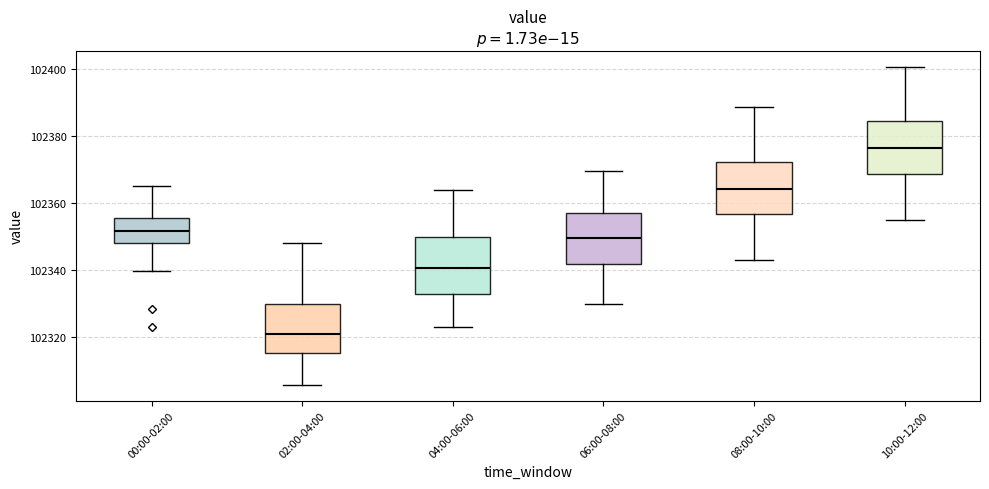

Reading left to right, transcribe this box plot: for each box, give where its median line is, the range the box spans, and where its two whiskers end, as read against the y-axis. The values are not printed on the chart, so give them approximately, as read against the axis.

00:00-02:00: median 102352, box 102348 to 102356, whiskers 102340 to 102366
02:00-04:00: median 102320, box 102316 to 102330, whiskers 102306 to 102348
04:00-06:00: median 102340, box 102332 to 102350, whiskers 102324 to 102364
06:00-08:00: median 102350, box 102342 to 102356, whiskers 102330 to 102370
08:00-10:00: median 102364, box 102356 to 102372, whiskers 102344 to 102388
10:00-12:00: median 102376, box 102368 to 102384, whiskers 102356 to 102400